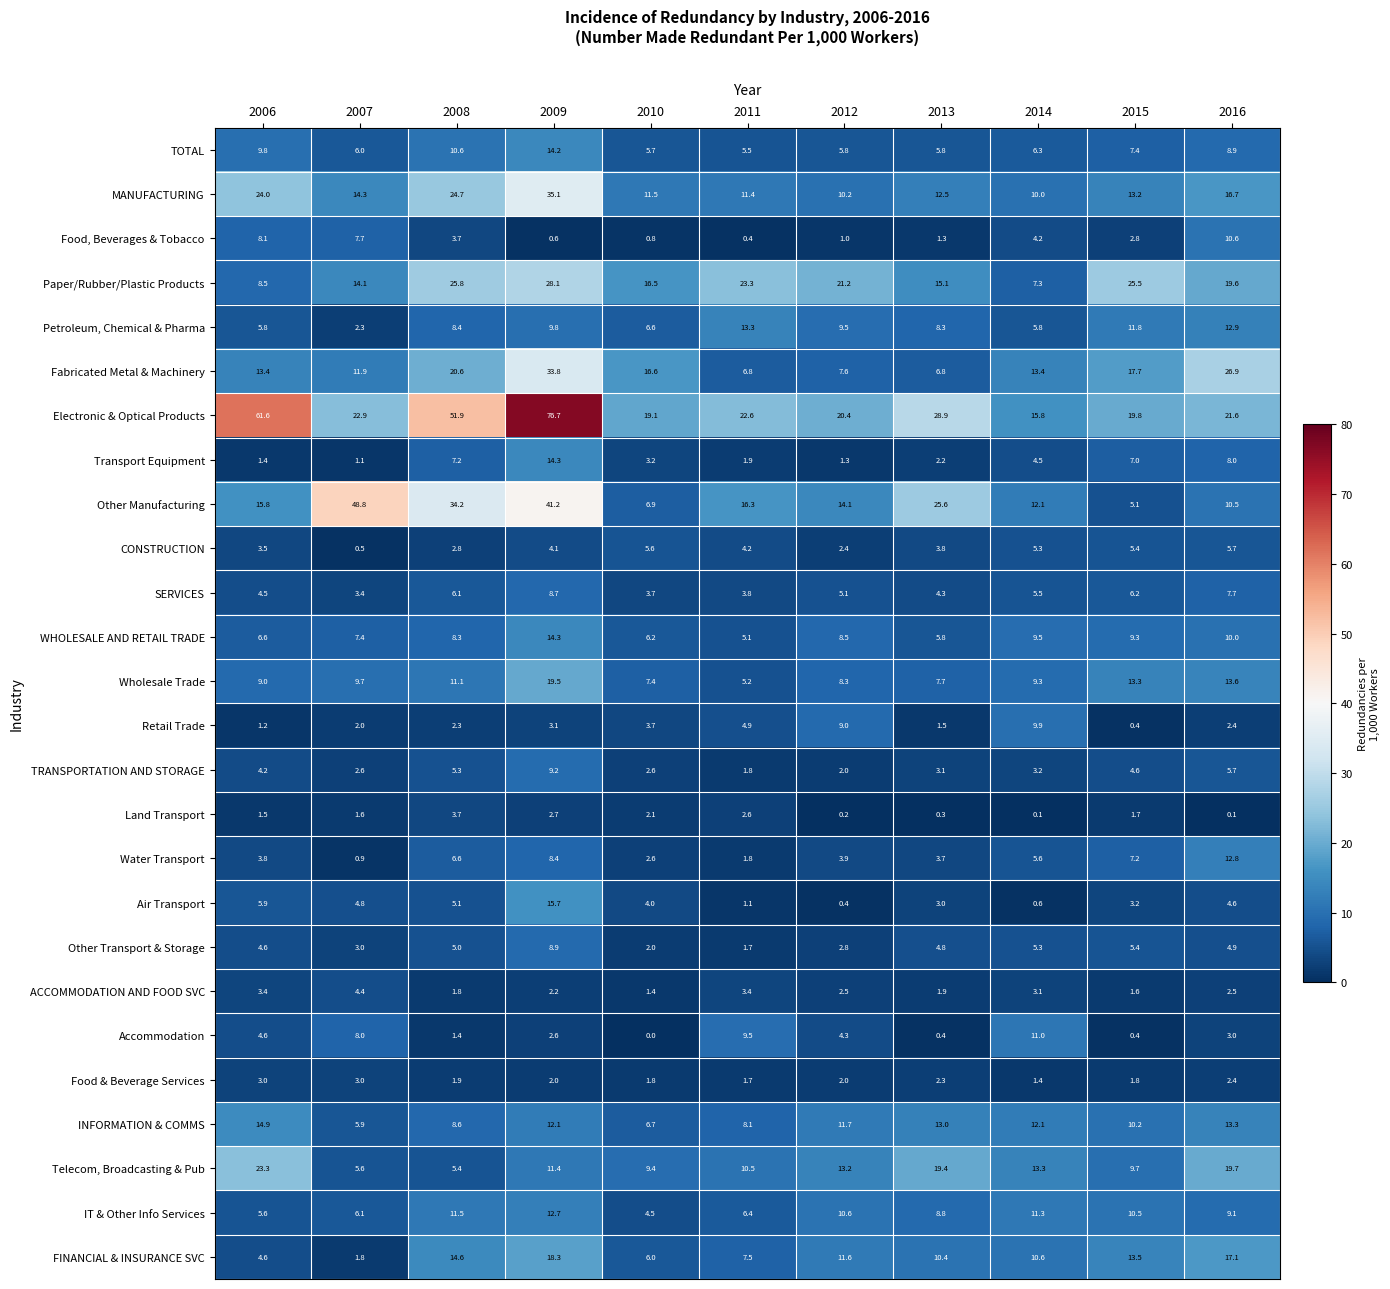

What is the difference between the highest and lowest values at 2009?

76.1